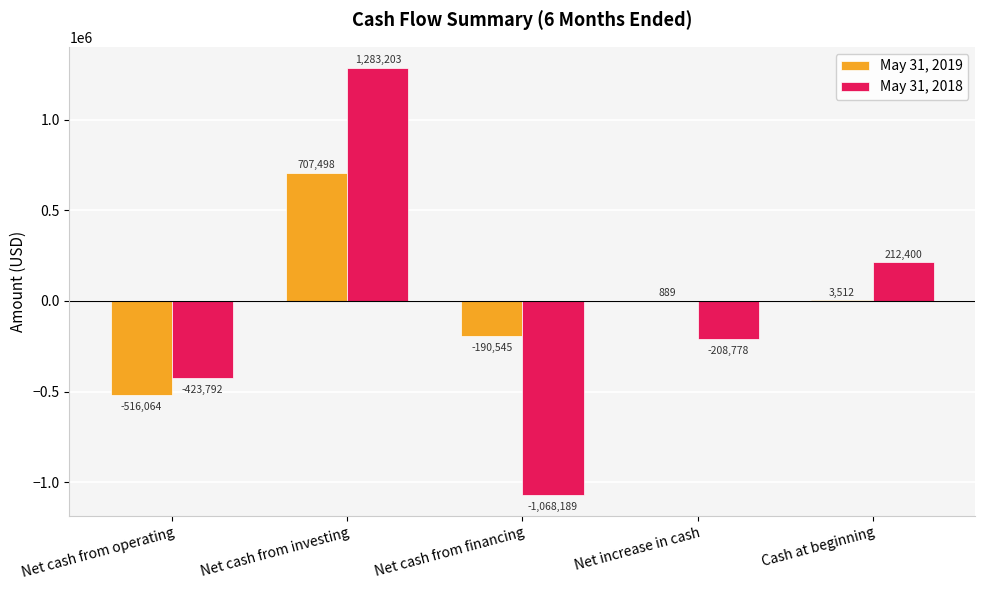

Which series changed the most between Net cash from operating and Net cash from investing?

May 31, 2018